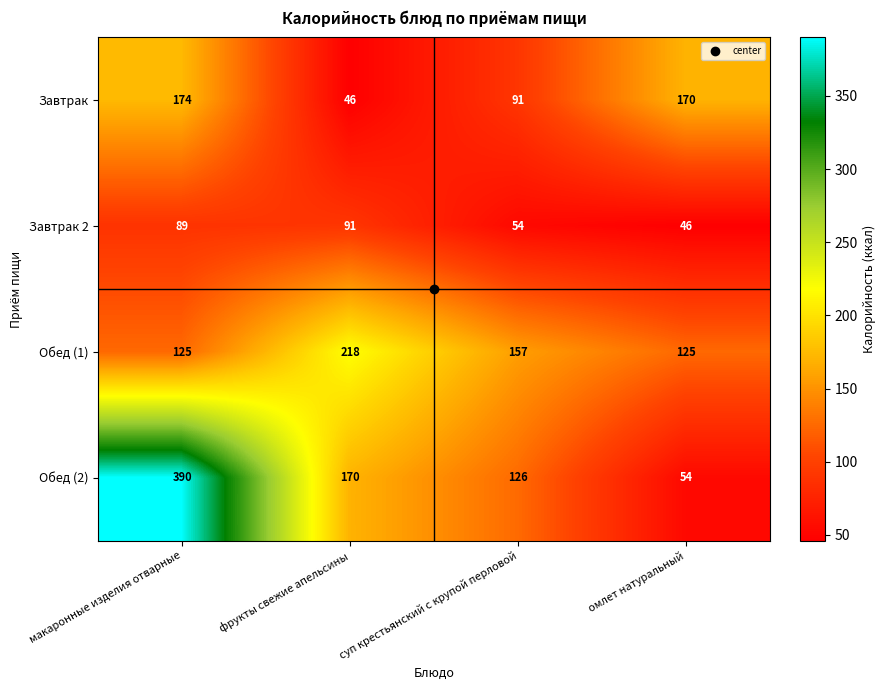

At how many categories does at least one series exceed 164?

3